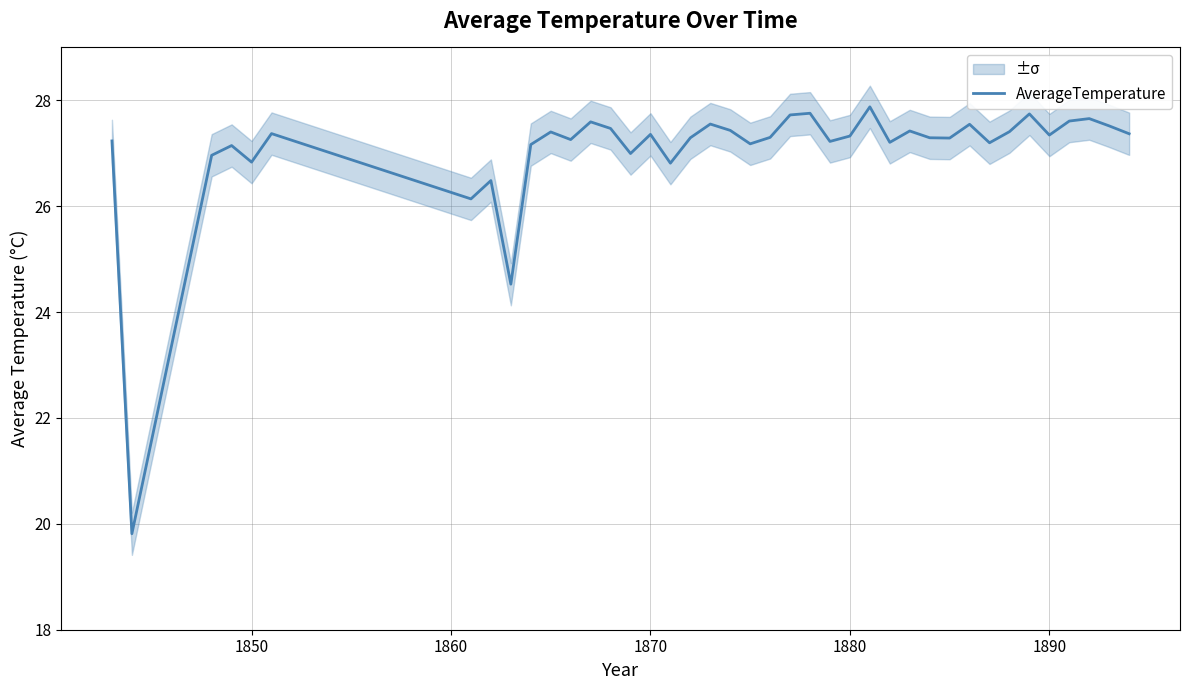

Is it true that the value at 20 is 48.5?

False